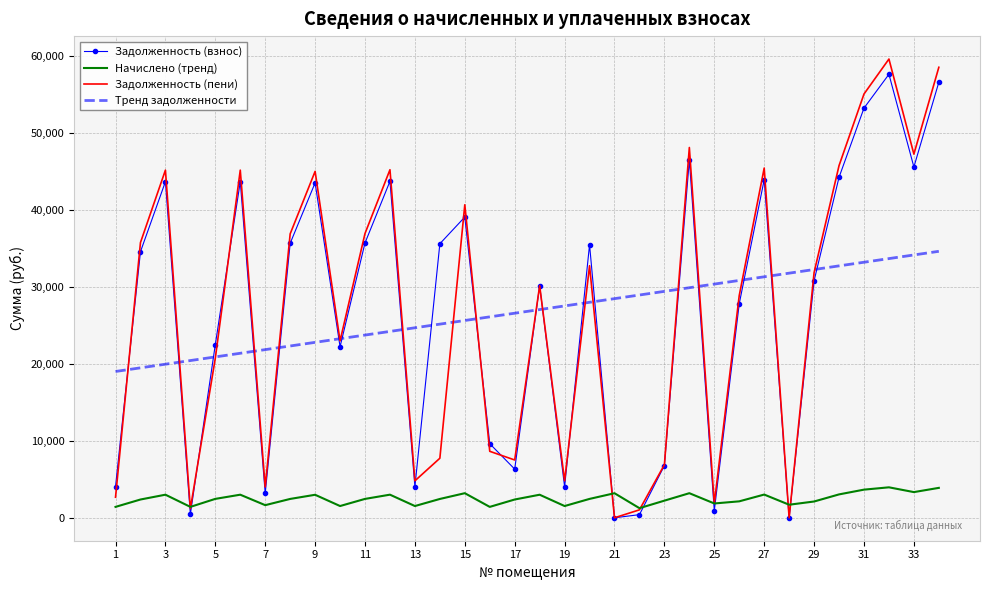

What is the highest value of the Начислено (тренд) series?

3960.5